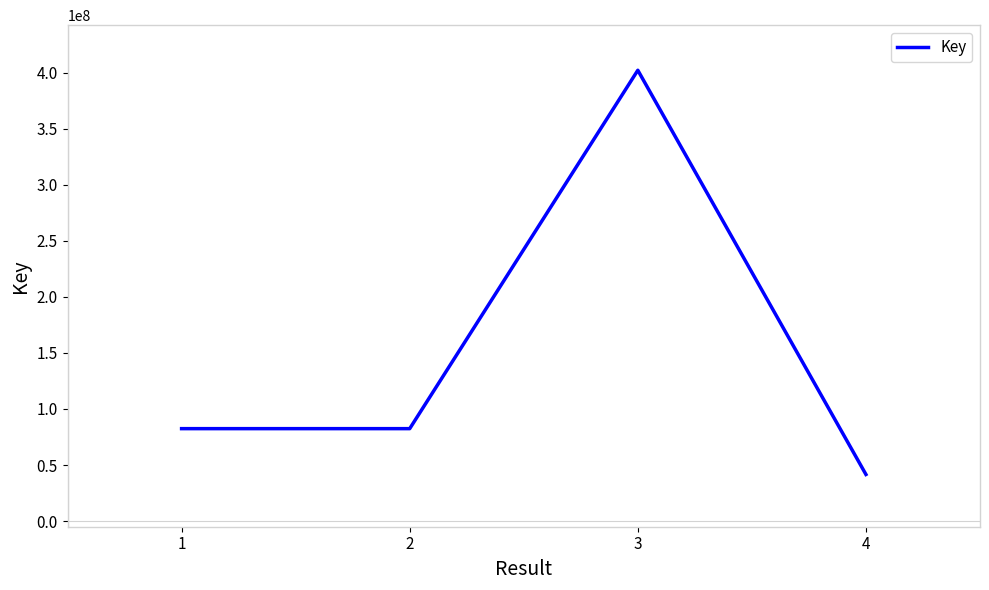

What value does the data have at 3?

402079326